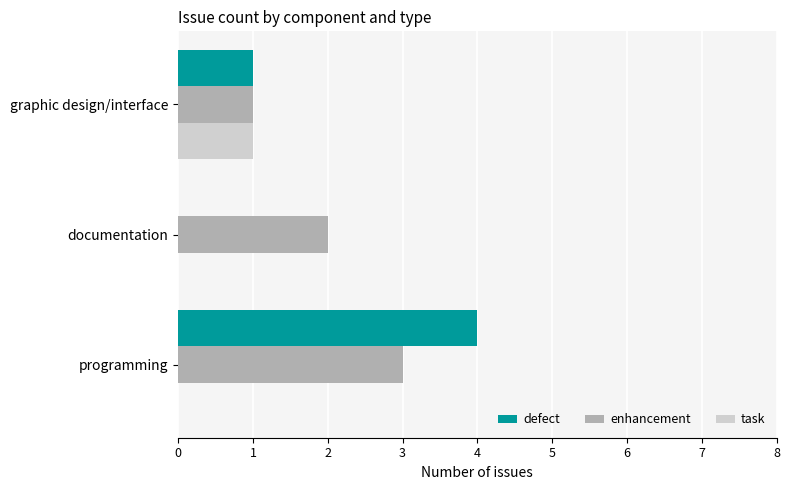

The defect series shows 0 at documentation. True or false?

True